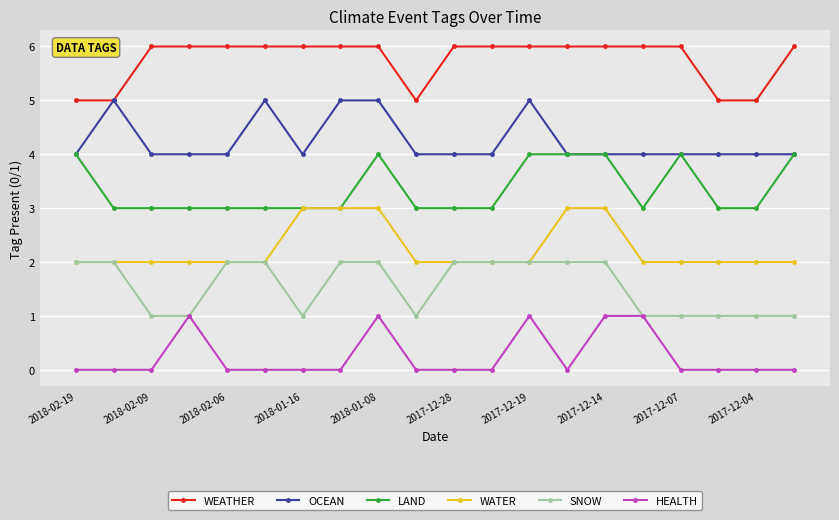

True or false: HEALTH and LAND cross at least once.

False